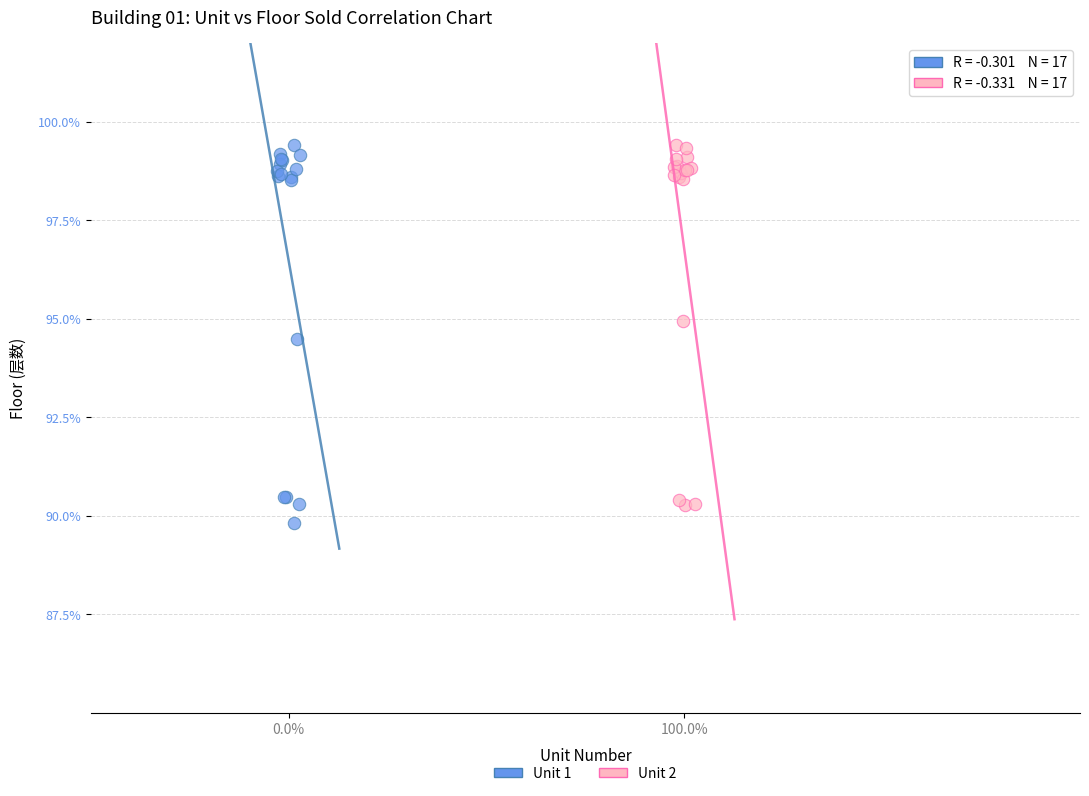

Which series has the largest Y range (max minus min)?

Unit 1